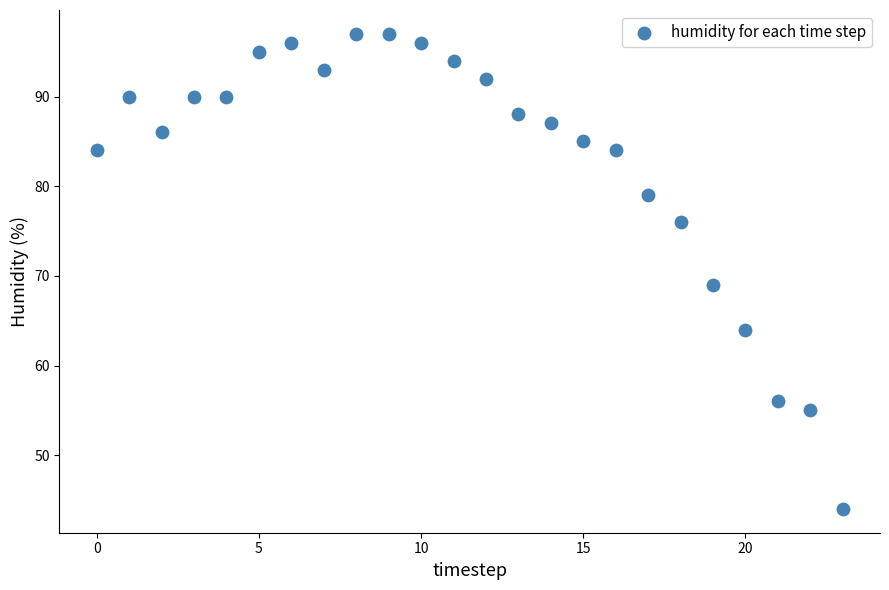

What is the range of Y values (max minus min)?

53